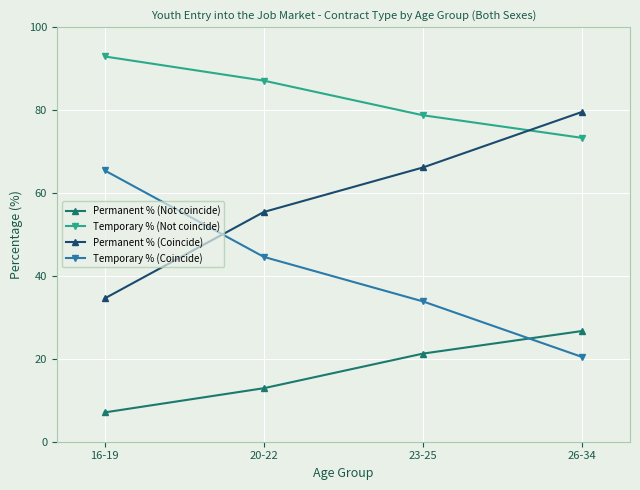

Reading right to left, transcribe all the data shown in this chart.

Permanent % (Not coincide): 26.7	21.3	12.9	7.1
Temporary % (Not coincide): 73.3	78.7	87.1	92.9
Permanent % (Coincide): 79.6	66.2	55.4	34.6
Temporary % (Coincide): 20.4	33.8	44.6	65.4